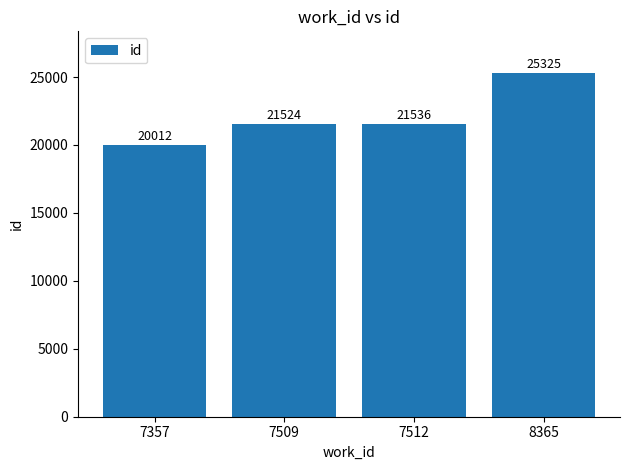

Are the bars grouped side by side (vs. stacked)?

No